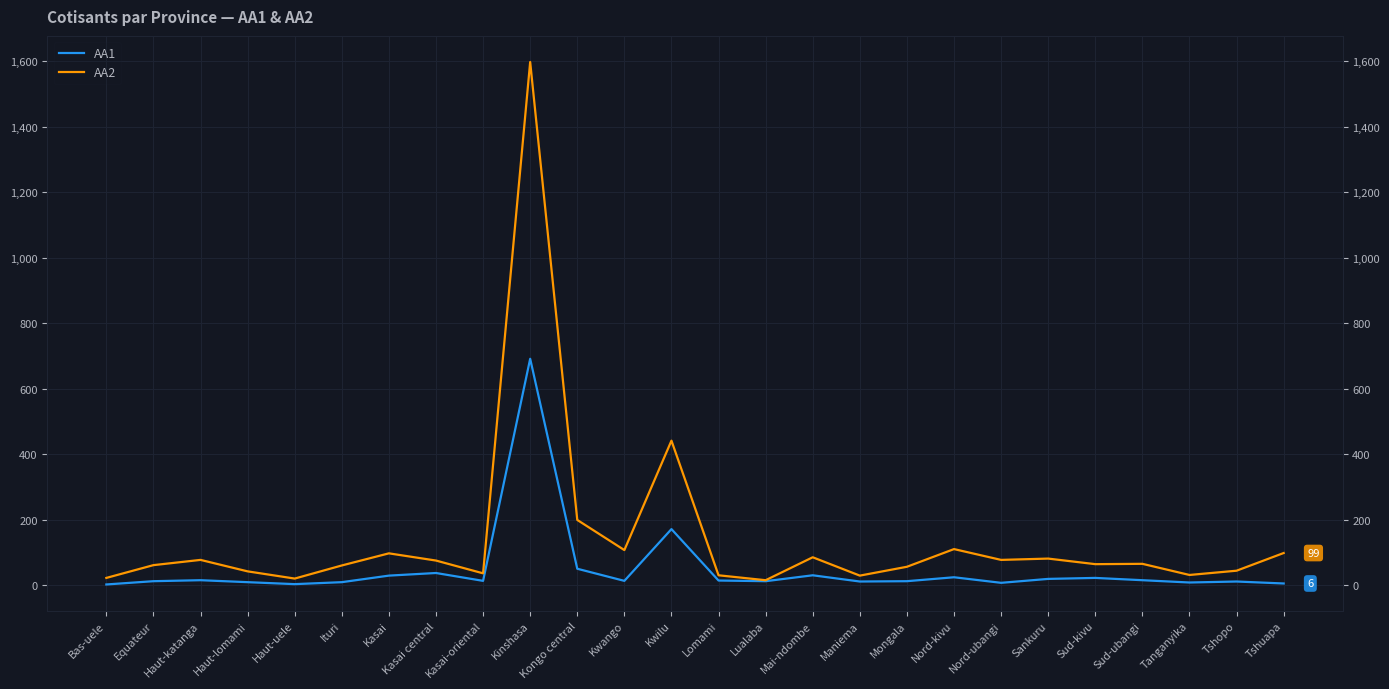

What is the label of the 23rd point from the left?

Sud-ubangi